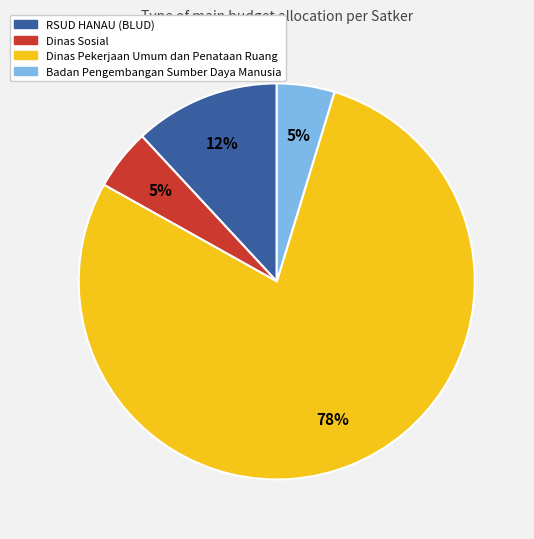

How many slices are in this pie chart?

4